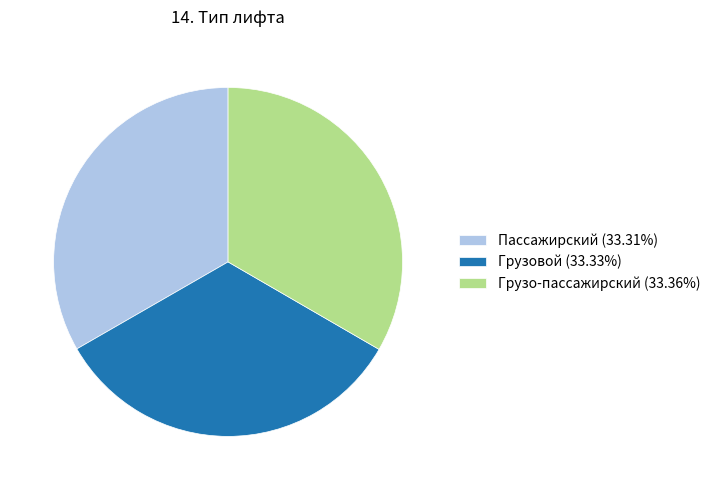

Is the sum of Пассажирский (33.31%) and Грузовой (33.33%) greater than half?

Yes